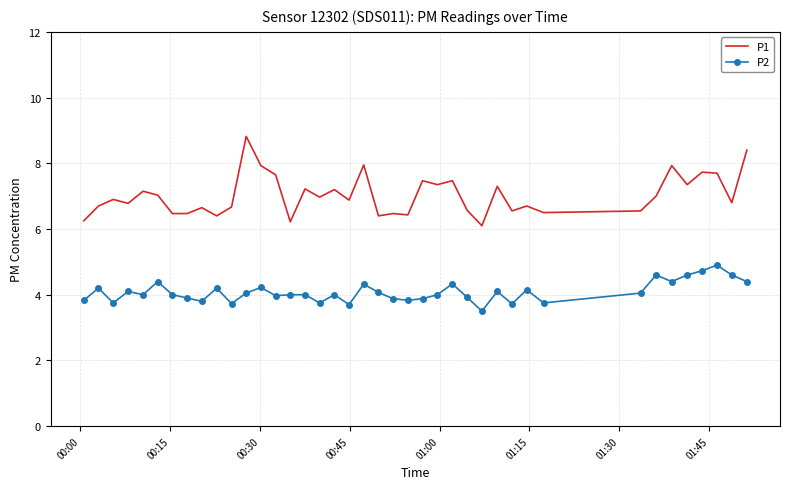

What is the smallest value displayed?

3.5